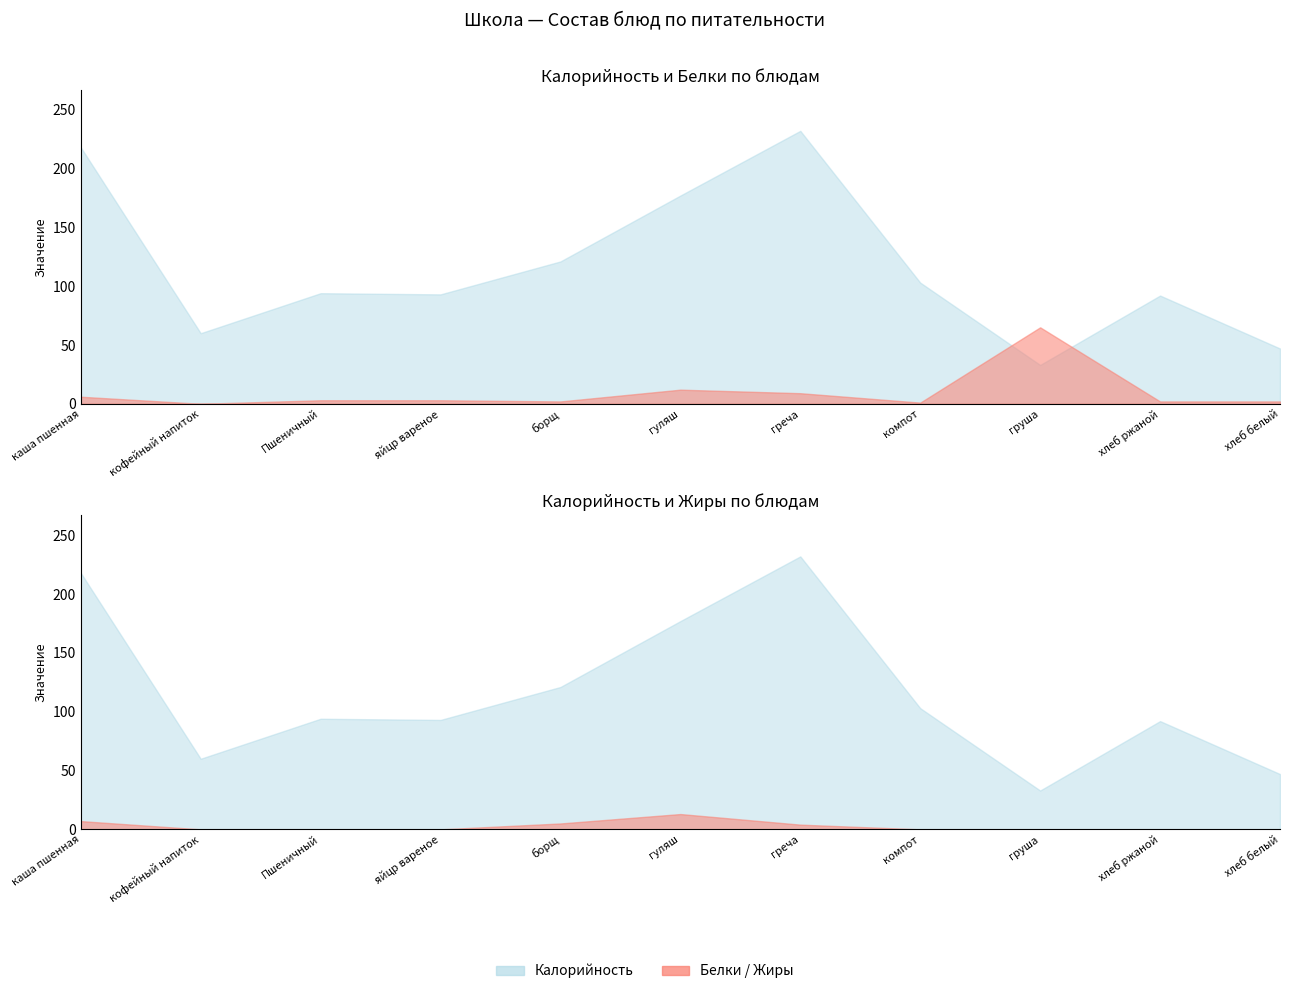

Where do Белки and Жиры first cross each other?

яйцр вареное and борщ